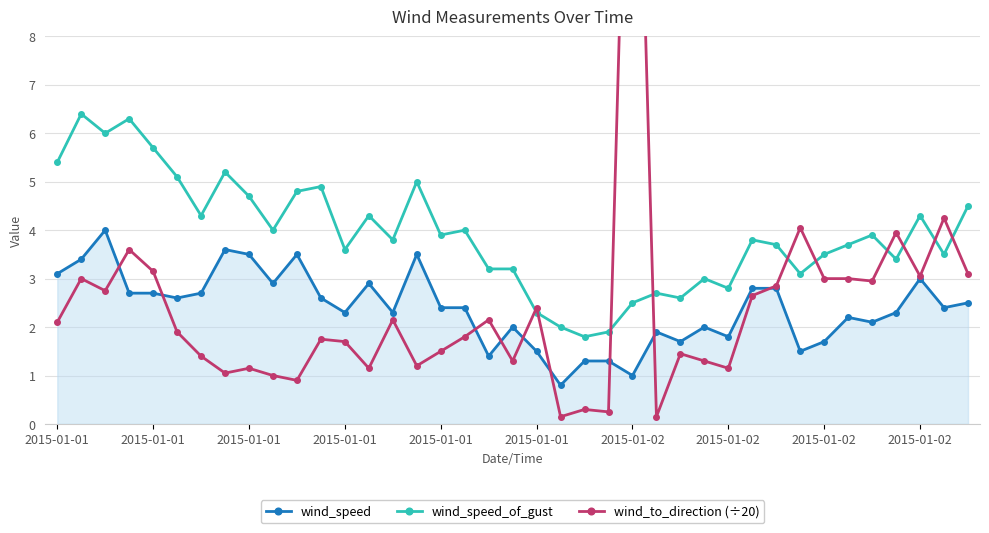

What is the greatest value displayed?

17.6